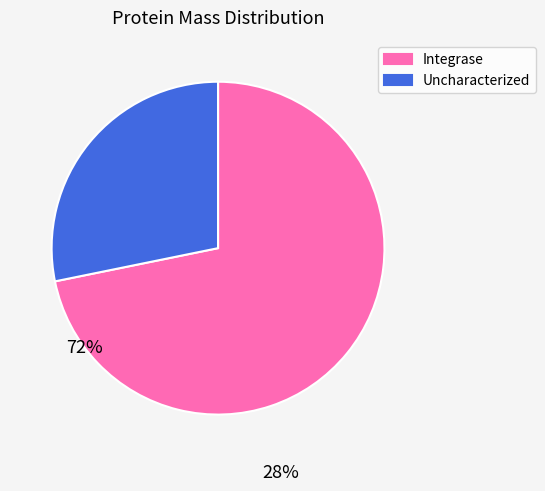

Is the sum of Uncharacterized and Integrase greater than half?

Yes